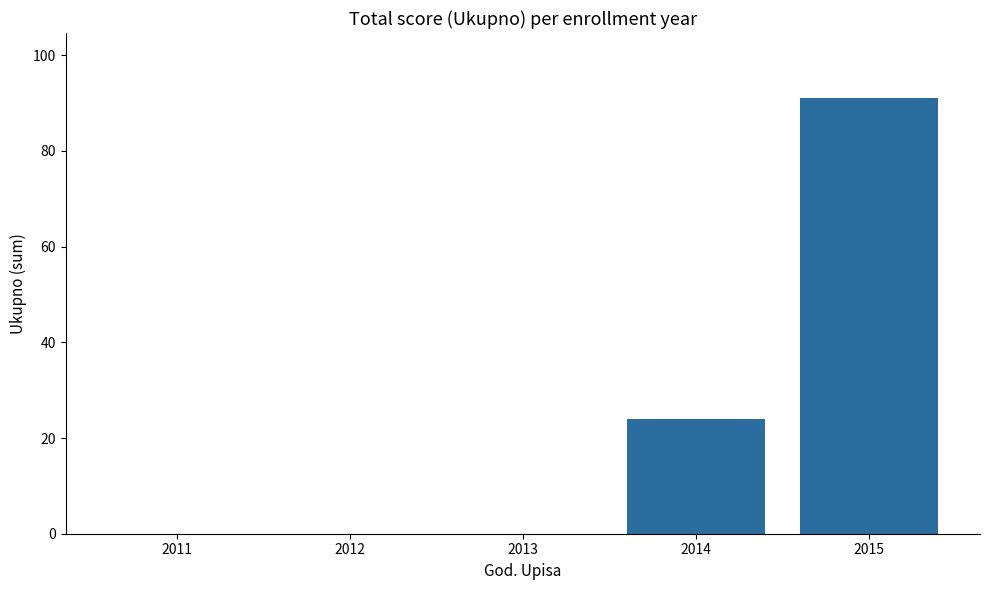

Are the bars horizontal?

No